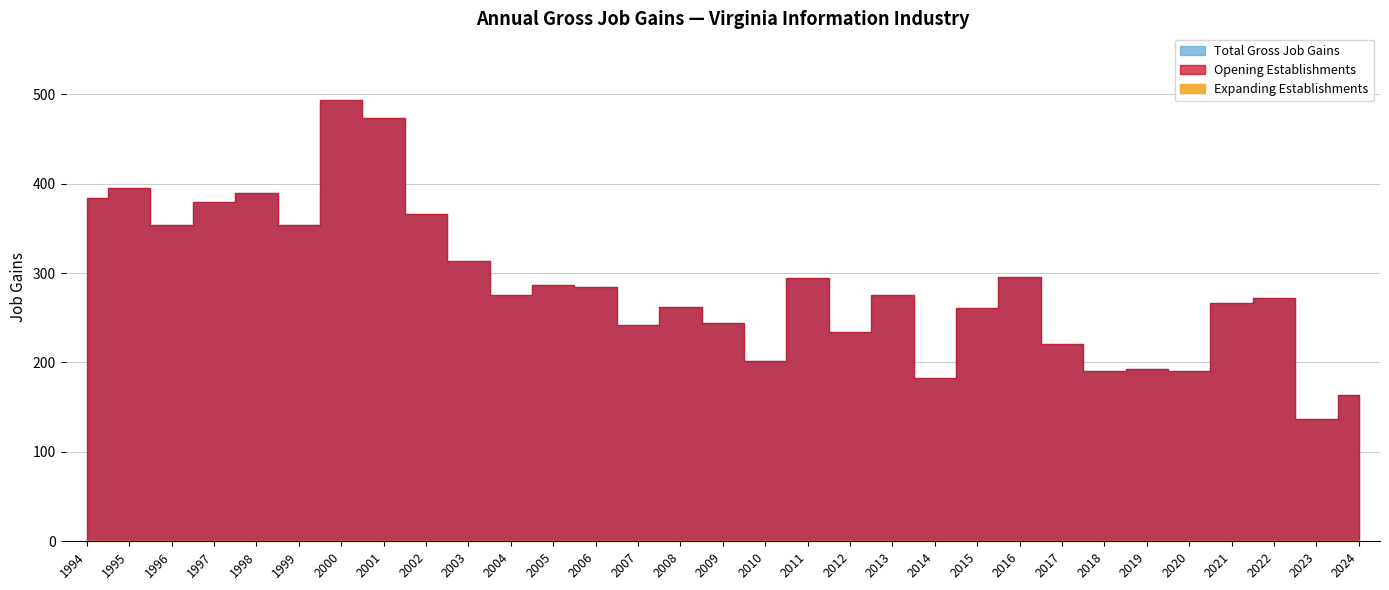

True or false: Expanding Establishments has more than 2 points higher than both neighbors.

False